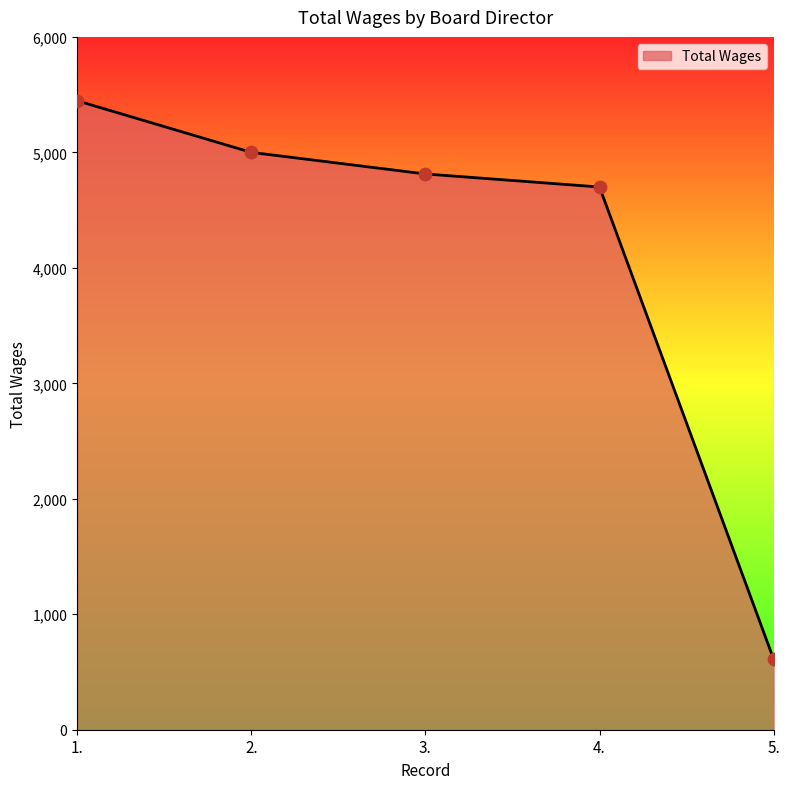

What is the ratio of the value at 4. to the value at 2.?

0.9